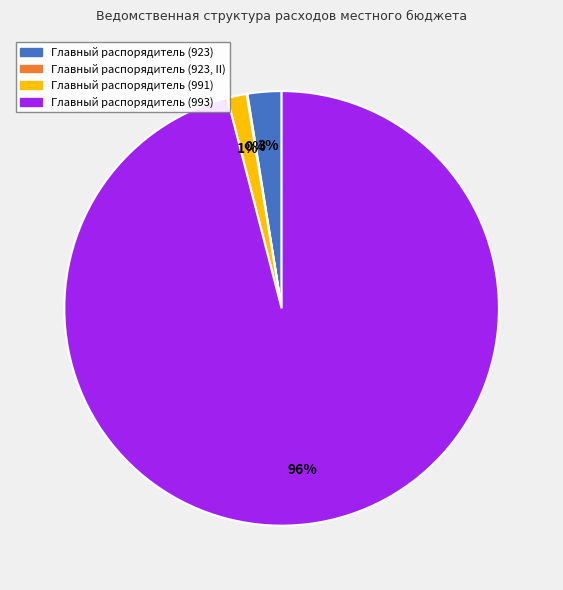

Between Главный распорядитель (923) and Главный распорядитель (993), which is larger?

Главный распорядитель (993)